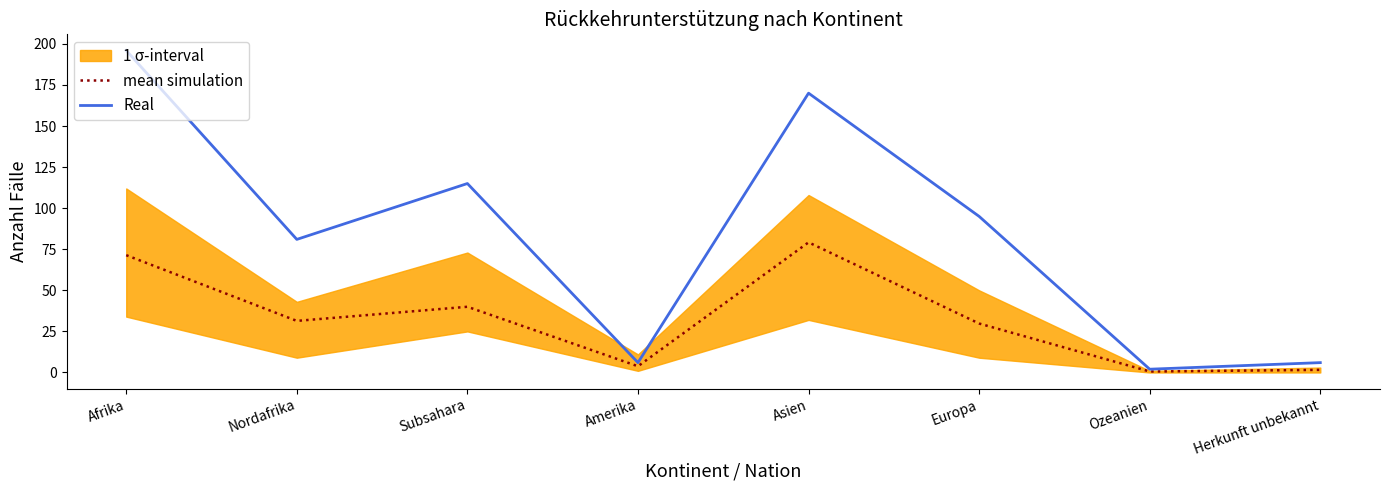

At how many categories does at least one series exceed 162?

2